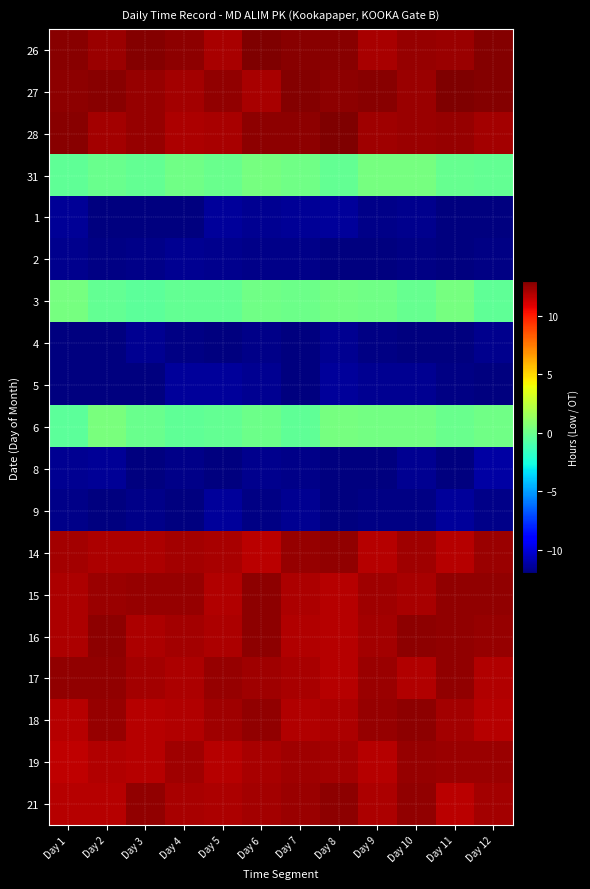

Rank the series by their maximum value, from lowest to highest.

4, 2, 1, 9, 5, 8, 31, 3, 6, 19, 14, 17, 21, 18, 15, 16, 28, 26, 27